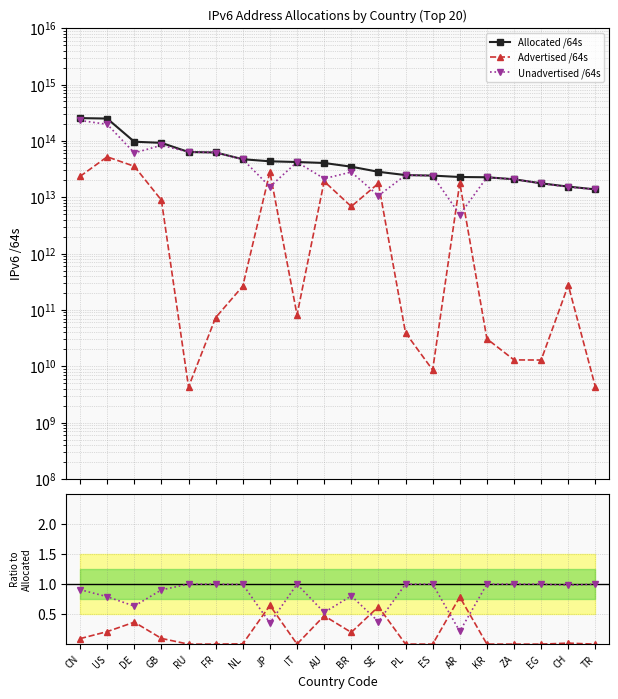

What position from the right is AU?

11